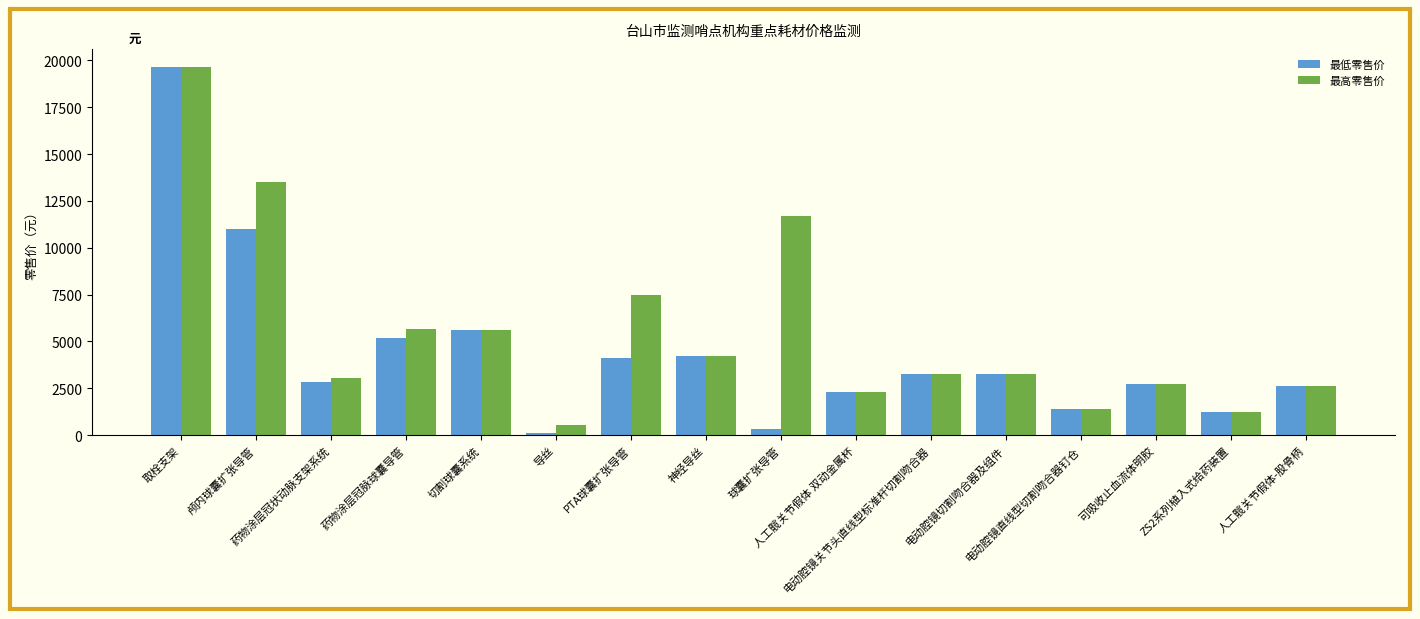

What is the value of the 最低零售价 bar at the 5th from the left?

5610.0